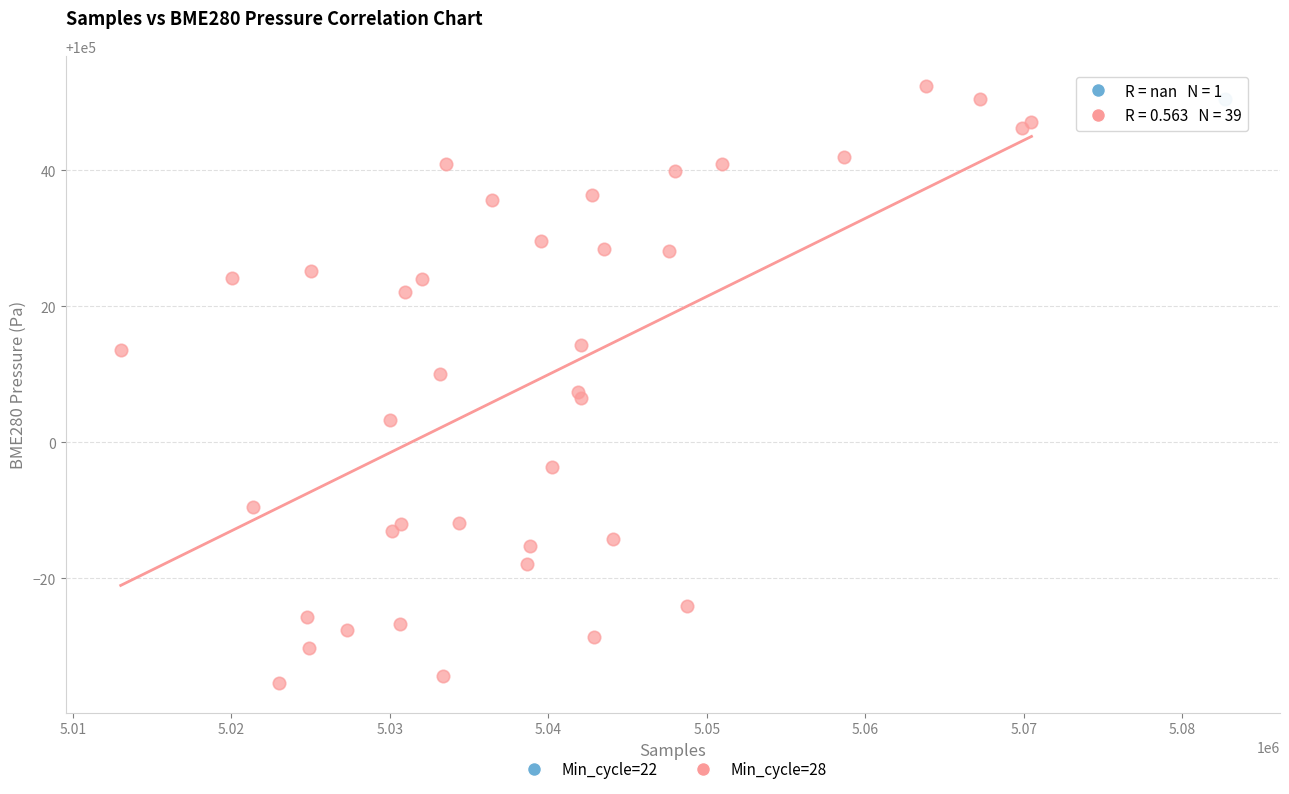

What are all the series names shown in the legend?

Min_cycle=22, Min_cycle=28